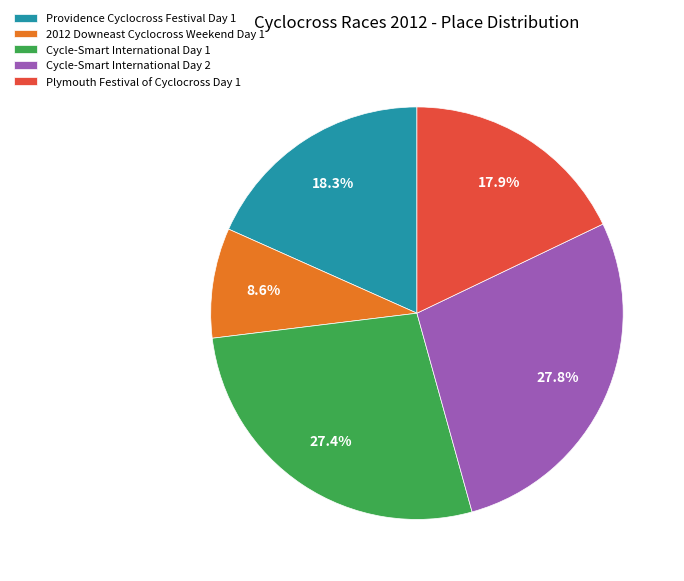

Is there any slice that represents more than half of the pie?

No